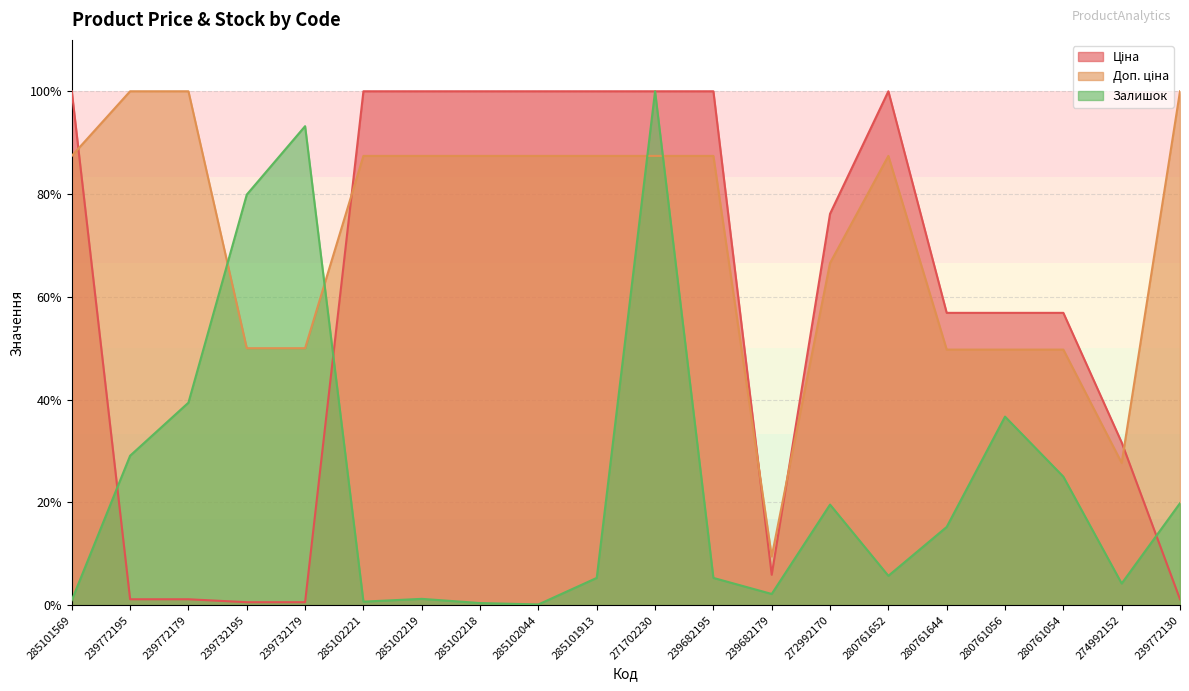

Reading right to left, extract all data points from this chart.

Ціна: 1.1	31.7	56.9	56.9	56.9	100.0	76.2	5.9	100.0	100.0	100.0	100.0	100.0	100.0	100.0	0.6	0.6	1.1	1.1	100.0
Доп. ціна: 100.0	27.7	49.7	49.7	49.7	87.4	66.6	9.5	87.4	87.4	87.4	87.4	87.4	87.4	87.4	50.0	50.0	100.0	100.0	87.4
Залишок: 19.8	4.2	25.0	36.7	15.2	5.7	19.6	2.2	5.3	100.0	5.3	0.1	0.4	1.2	0.7	93.2	79.9	39.4	29.1	1.0